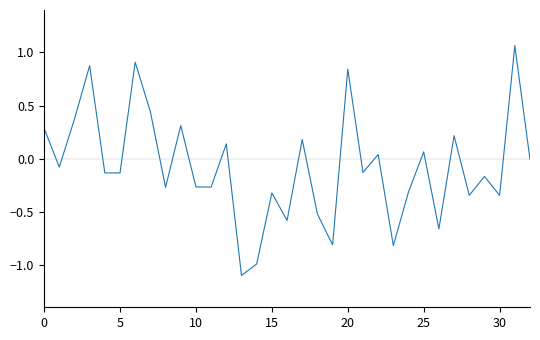

What is the minimum value shown in the chart?

-1.1